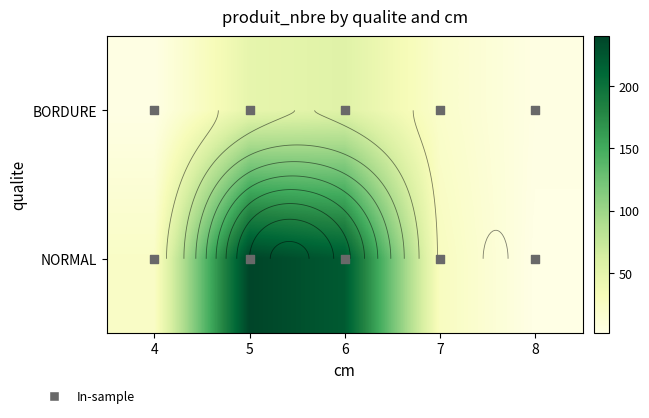

Which series has the widest spread of values?

NORMAL